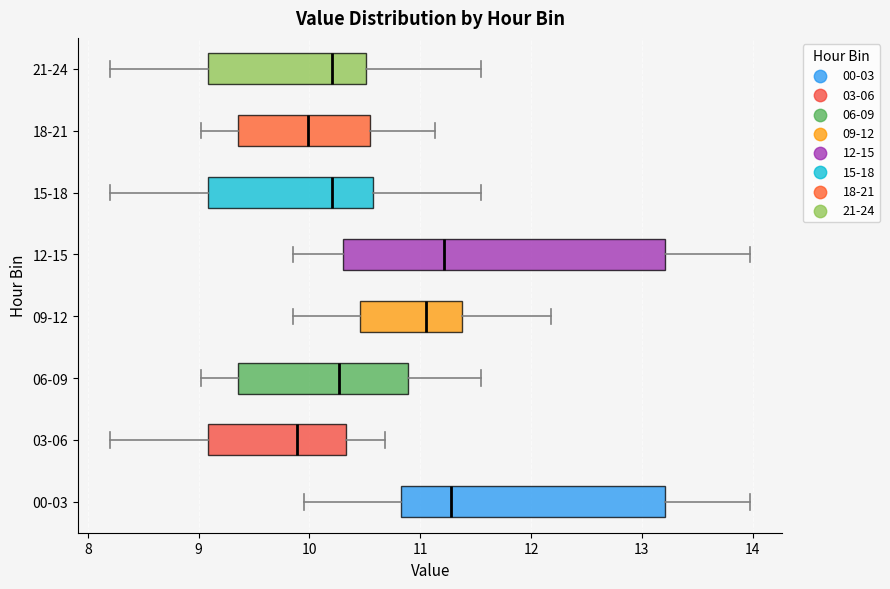

Reading bottom to top, read every box against the x-axis: the position of its median line, the range the box covers, and the ends of its whiskers. The values are not printed on the chart, so give them approximately, as read against the axis.

00-03: median 11.3, box 10.8 to 13.2, whiskers 10.0 to 14.0
03-06: median 9.9, box 9.1 to 10.3, whiskers 8.2 to 10.7
06-09: median 10.3, box 9.4 to 10.9, whiskers 9.0 to 11.6
09-12: median 11.1, box 10.5 to 11.4, whiskers 9.9 to 12.2
12-15: median 11.2, box 10.3 to 13.2, whiskers 9.9 to 14.0
15-18: median 10.2, box 9.1 to 10.6, whiskers 8.2 to 11.6
18-21: median 10.0, box 9.4 to 10.6, whiskers 9.0 to 11.1
21-24: median 10.2, box 9.1 to 10.5, whiskers 8.2 to 11.6